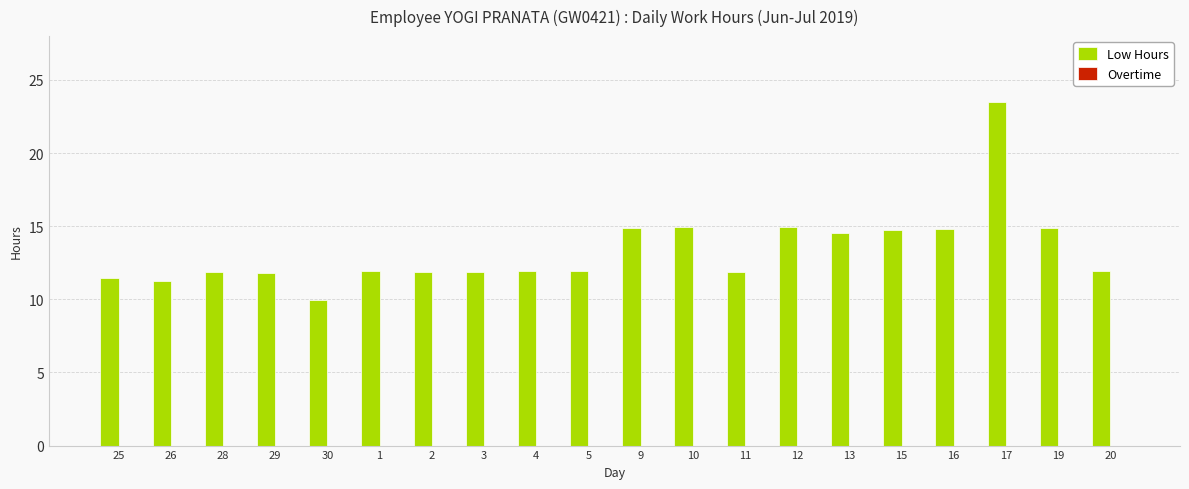

Approximately how many times larger is the value at 10 compared to 29?

1.3